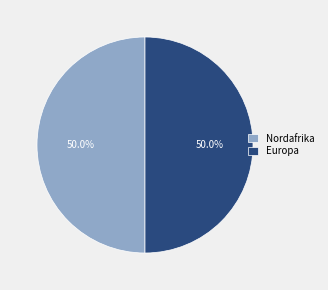

Count the number of slices in the pie.

2